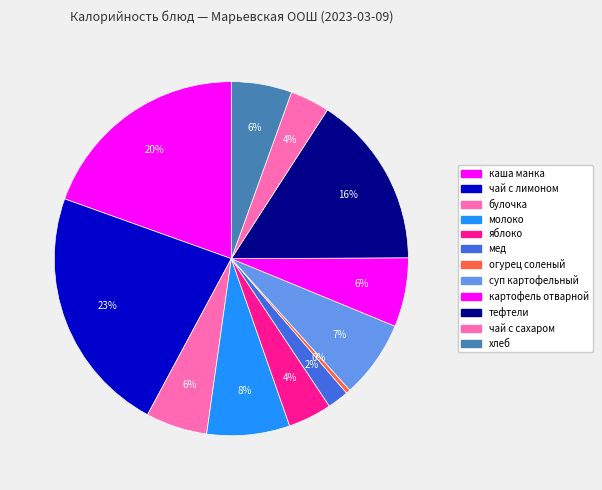

To the nearest percent, what percentage of the pie is тефтели?

16%